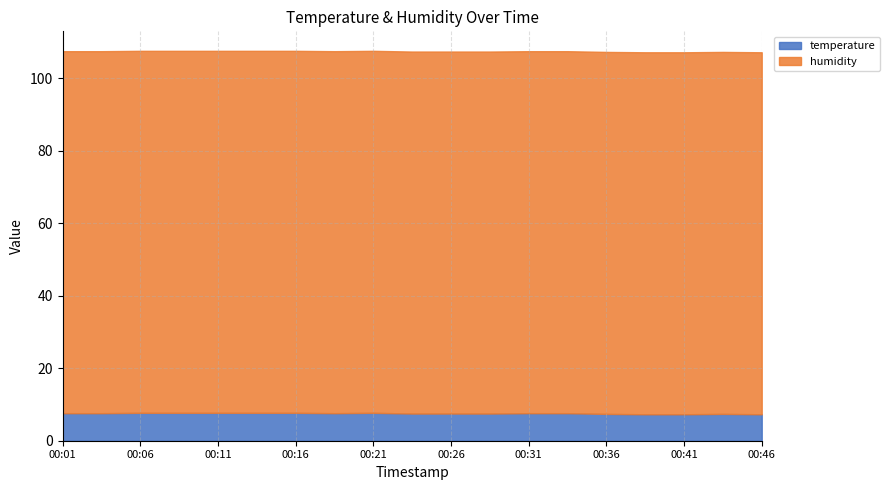

True or false: temperature and humidity intersect in this chart.

False